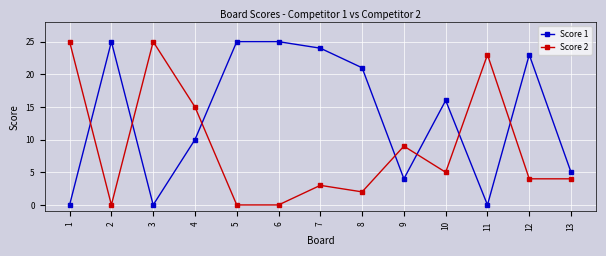

What is the sum of all Score 2 values?

115